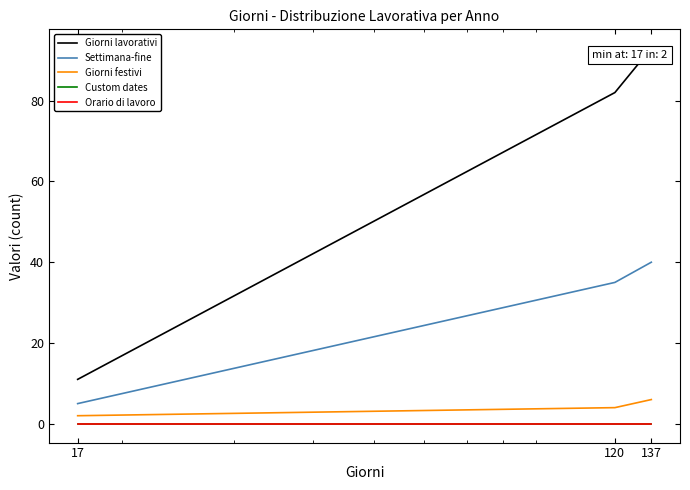

Does the chart have visible grid lines?

No